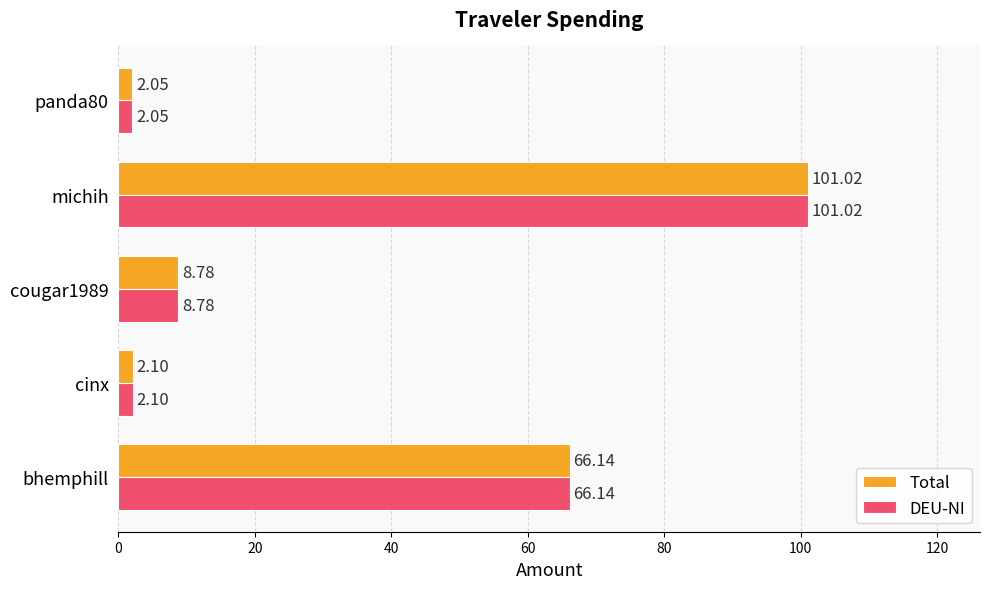

Is the value of Total at panda80 greater than the value of DEU-NI at cougar1989?

No